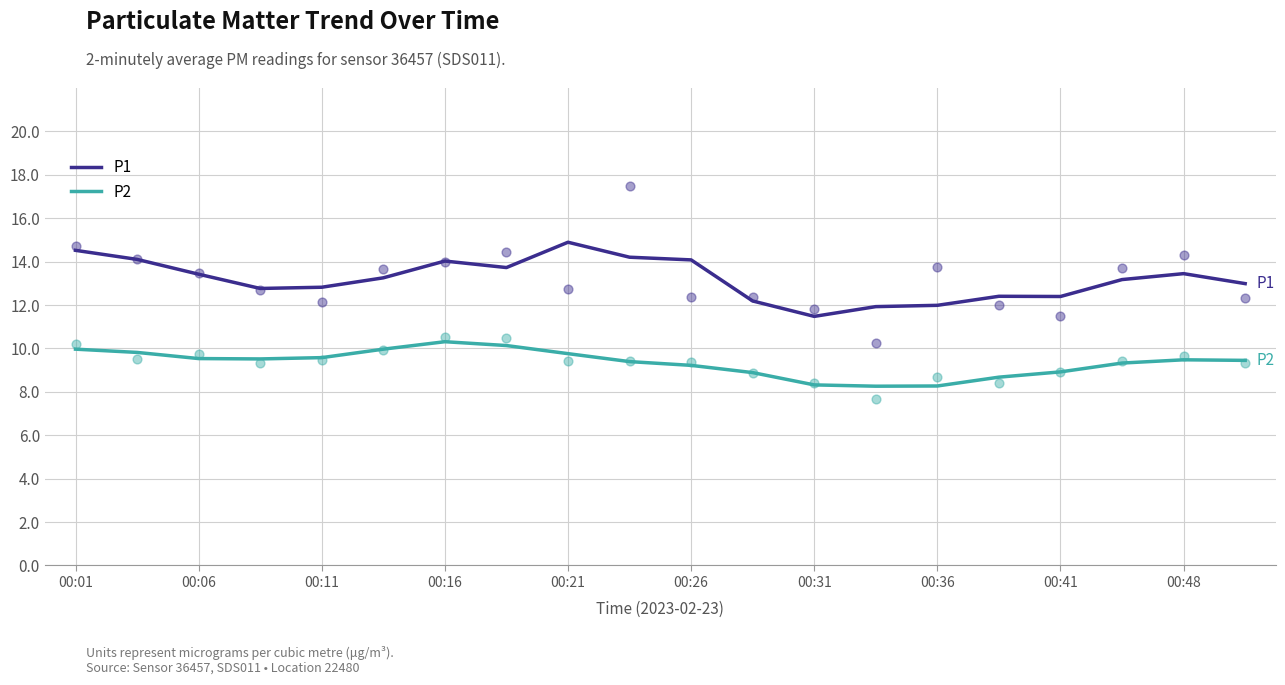

Which series has the largest total across all categories?

P1